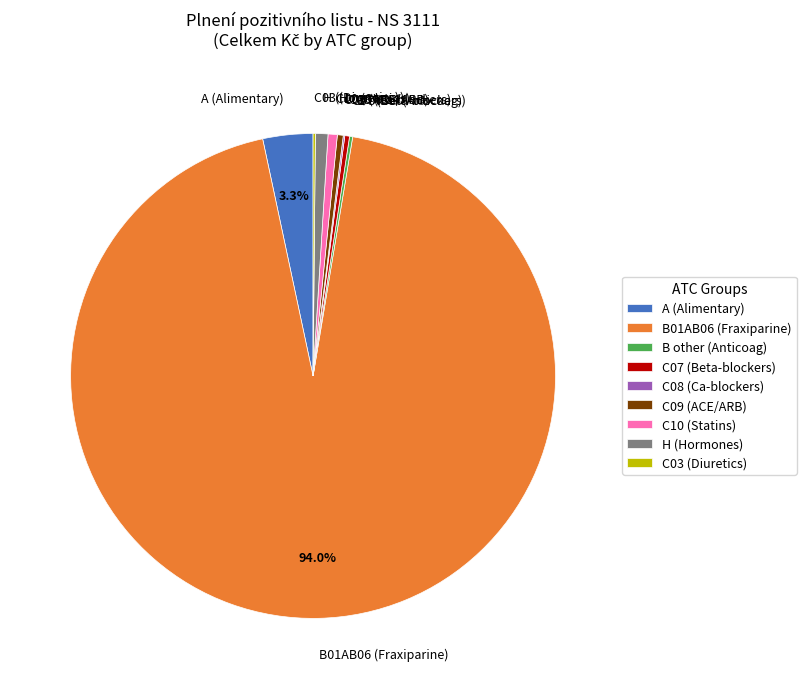

Combined, do C09 (ACE/ARB) and B01AB06 (Fraxiparine) account for over 50%?

Yes